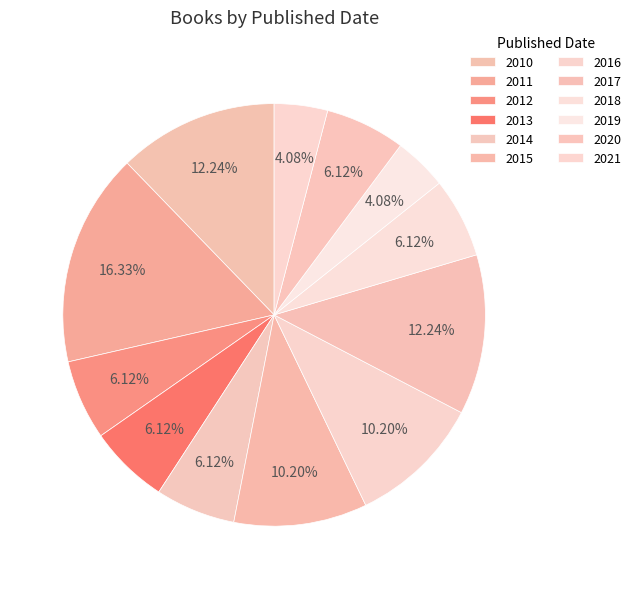

Is the sum of 2016 and 2018 greater than half?

No